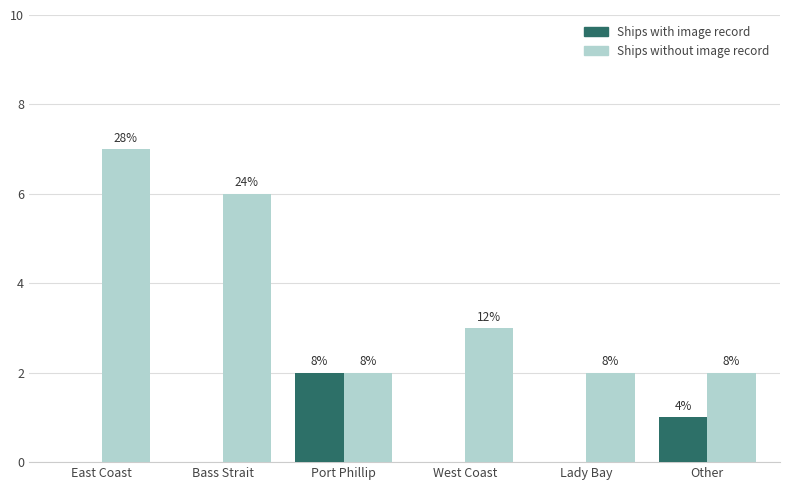

The value of Ships without image record at Lady Bay is 2. True or false?

True